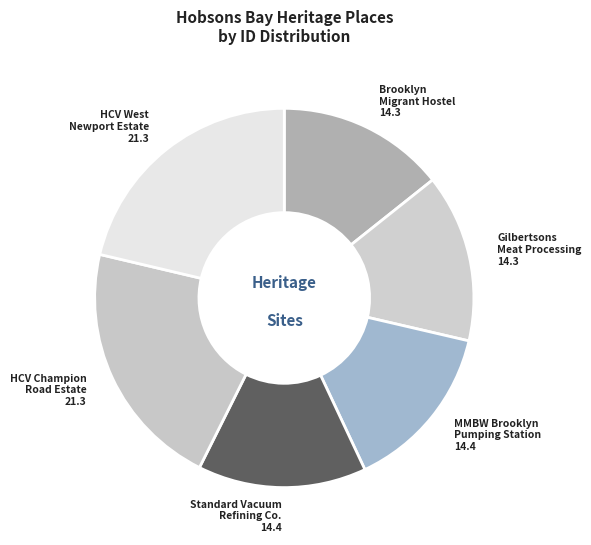

Which has a higher value, Gilbertsons Meat Processing or HCV Champion Road Estate?

HCV Champion Road Estate